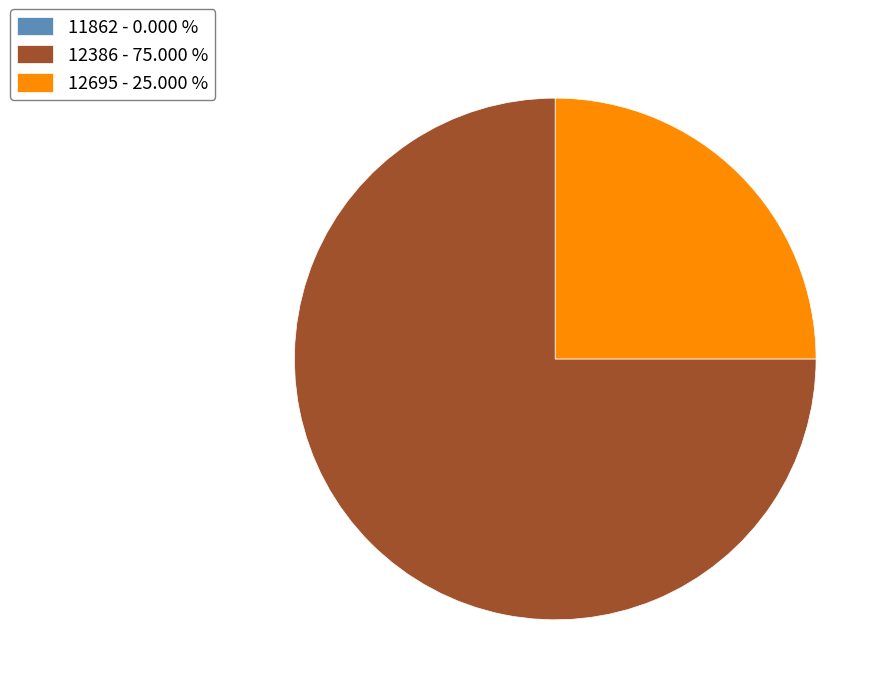

Which has a higher value, 12386 - 75.000 % or 12695 - 25.000 %?

12386 - 75.000 %